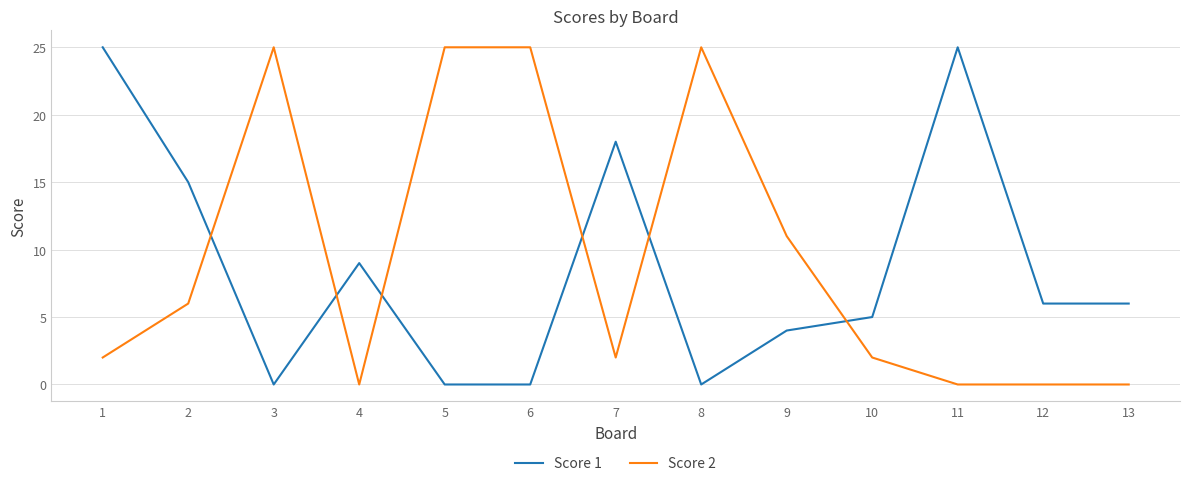

Reading left to right, extract all data points from this chart.

Score 1: 25	15	0	9	0	0	18	0	4	5	25	6	6
Score 2: 2	6	25	0	25	25	2	25	11	2	0	0	0